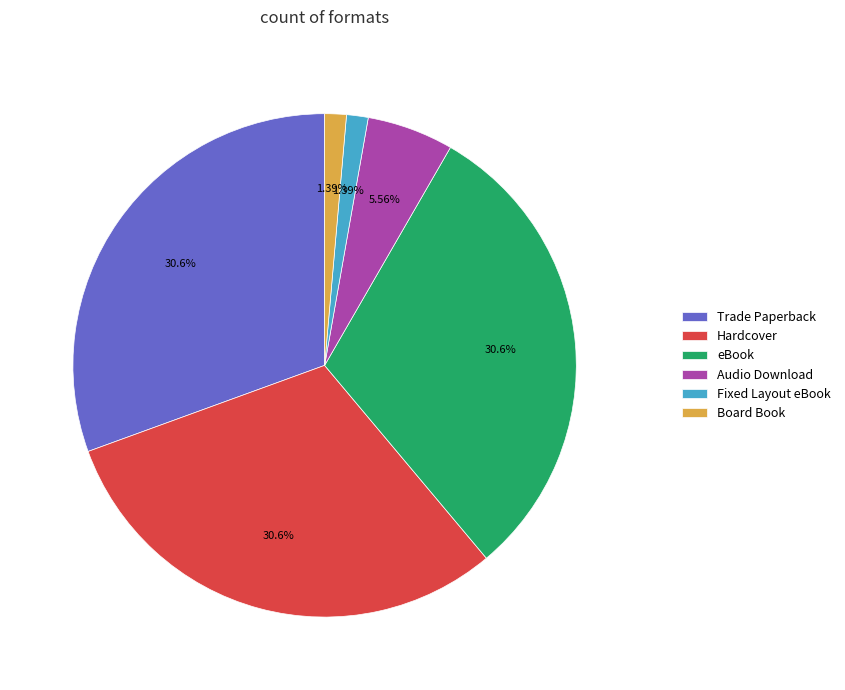

Approximately how many times larger is the value at Audio Download compared to Trade Paperback?

0.2